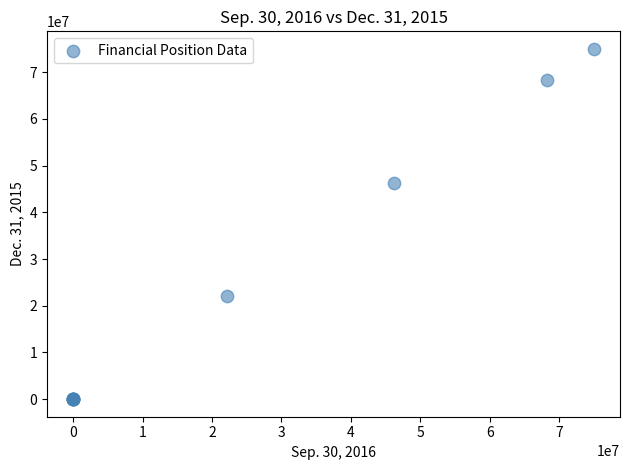

What Y value in the scatter plot is closest to 37498465?

46189068.0